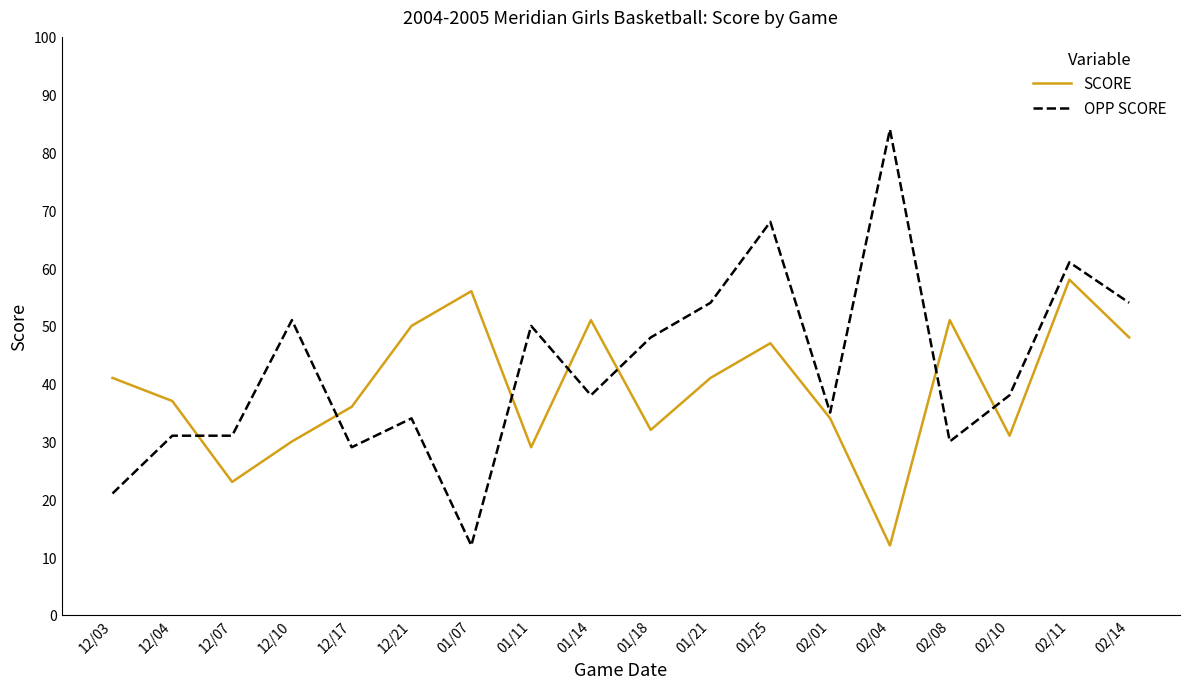

What is the minimum value for OPP SCORE?

12